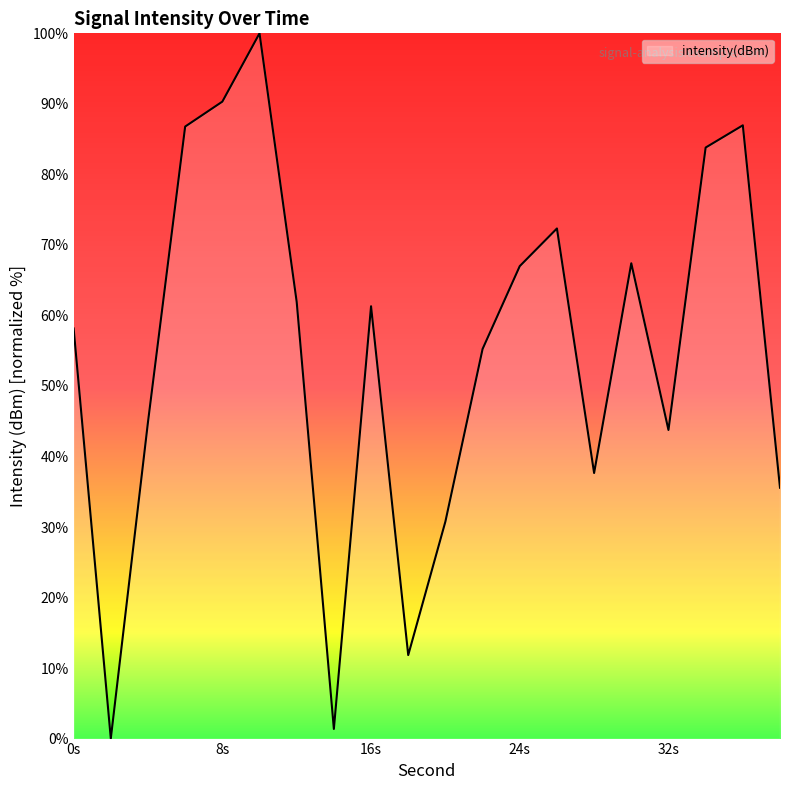

What is the greatest value displayed?

100.0